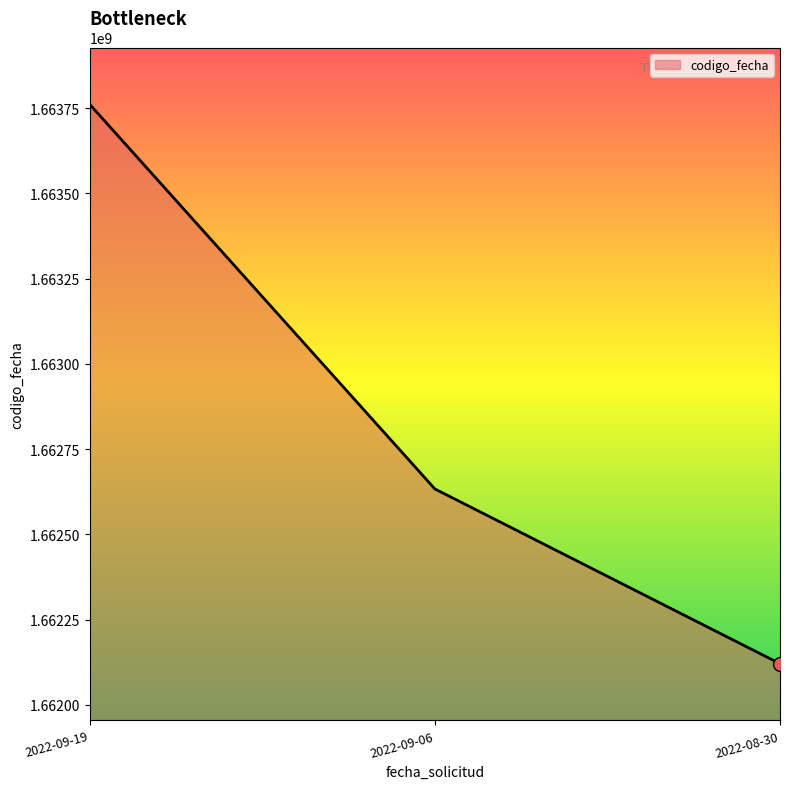

What is the ratio of the value at 2022-08-30 to the value at 2022-09-06?

1.0